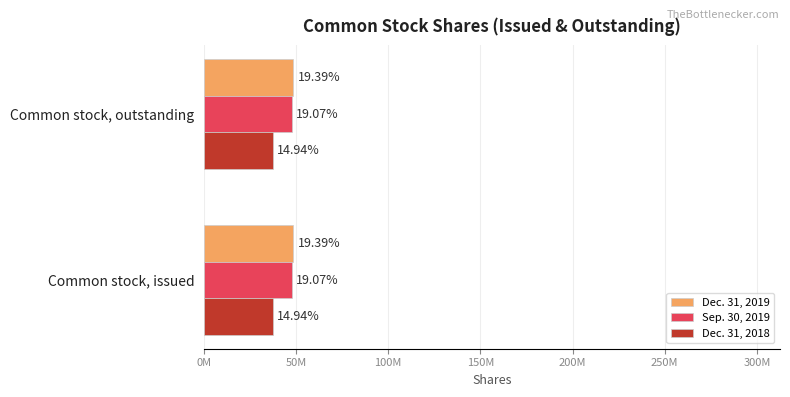

At Common stock, issued, list the series in order from smallest to largest.

Dec. 31, 2018, Sep. 30, 2019, Dec. 31, 2019